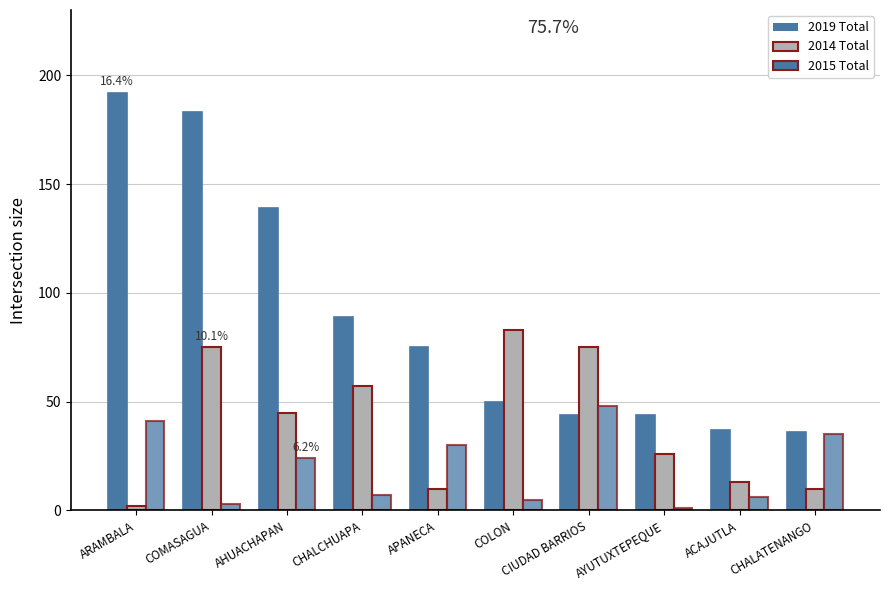

Is it true that 2019 Total equals 183 at COMASAGUA?

True